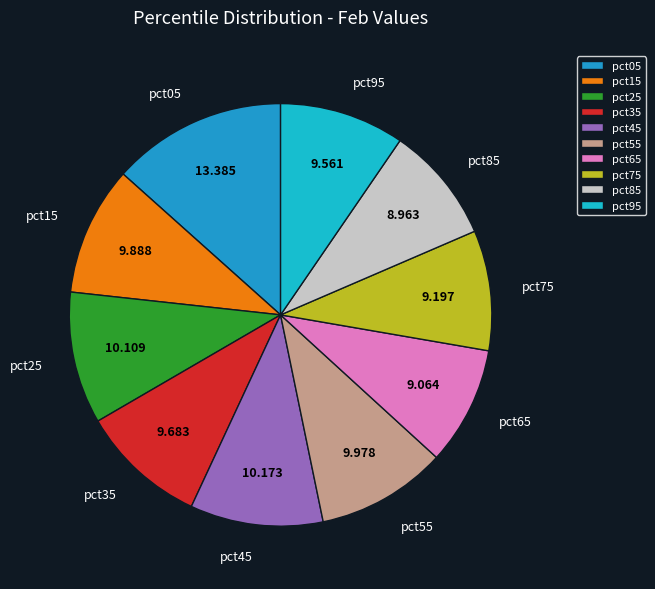

Combined, do pct45 and pct05 account for over 50%?

No